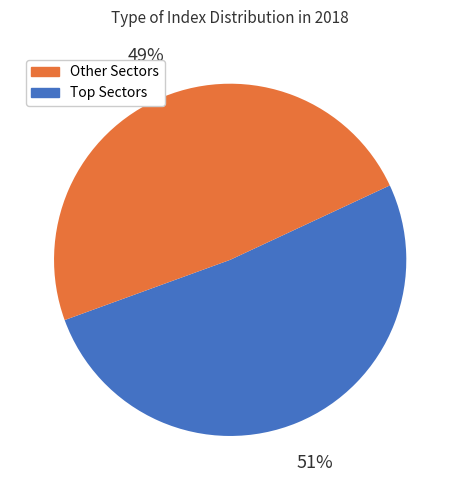

To the nearest percent, what is the average slice percentage?

50%